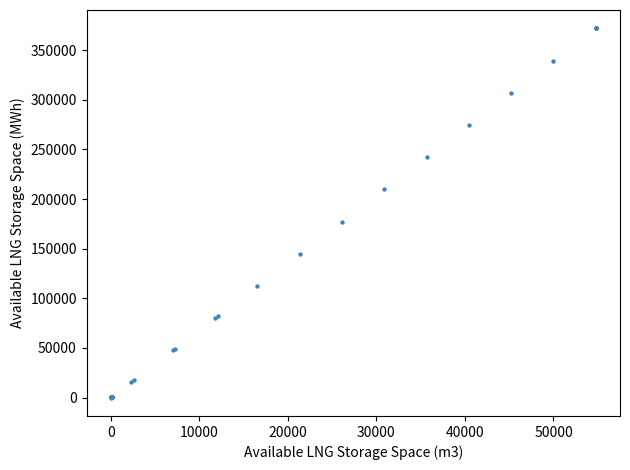

What Y value in the scatter plot is closest to 185993?

177379